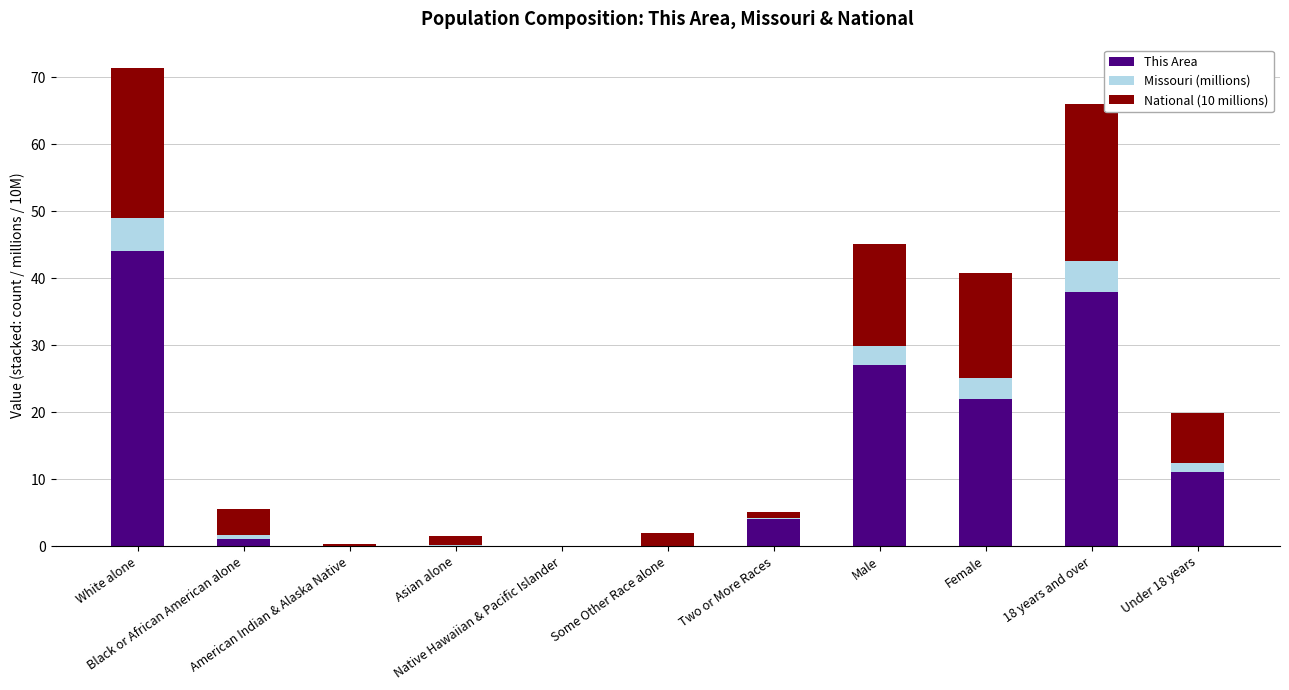

What is the maximum value for This Area?

44.0